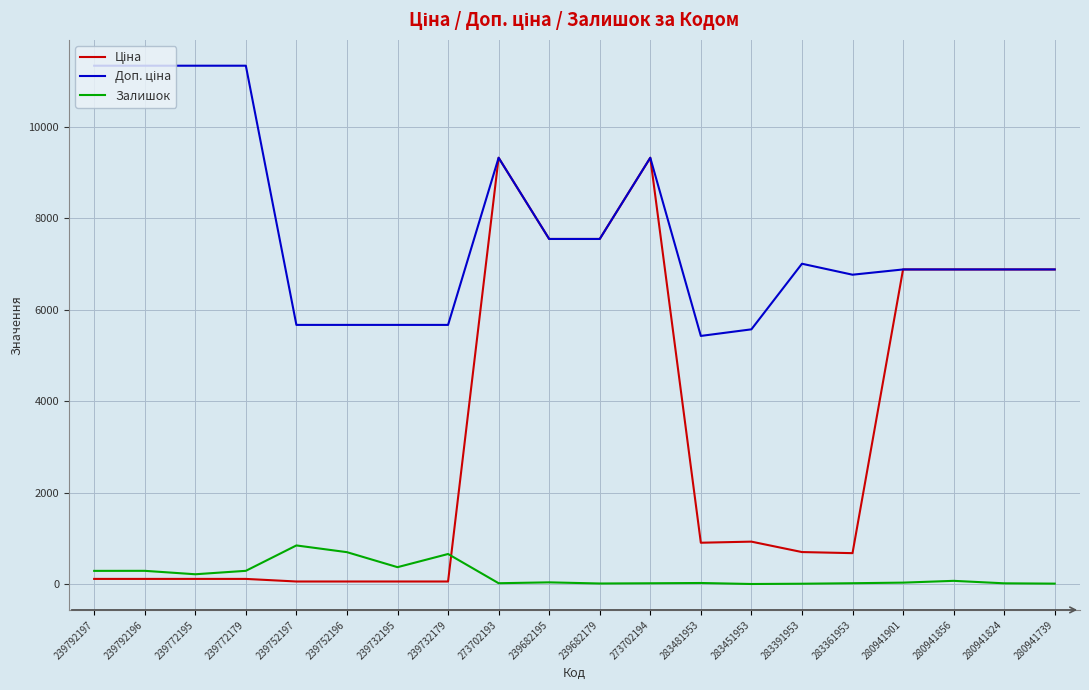

Is this an area chart (filled region under the line)?

No